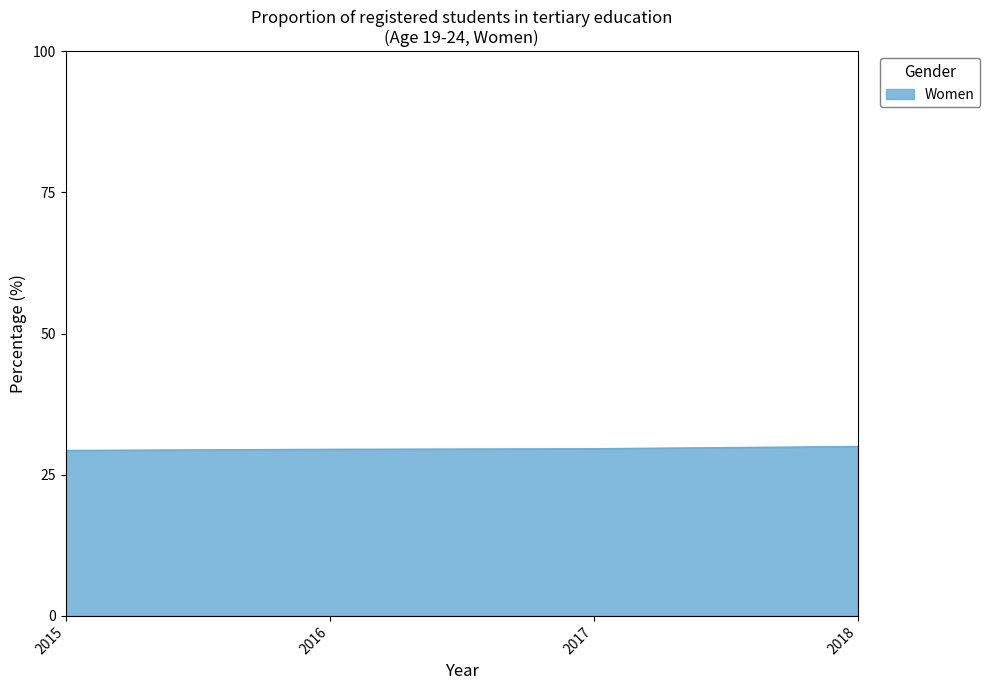

The value at 2017 is 42.7. True or false?

False